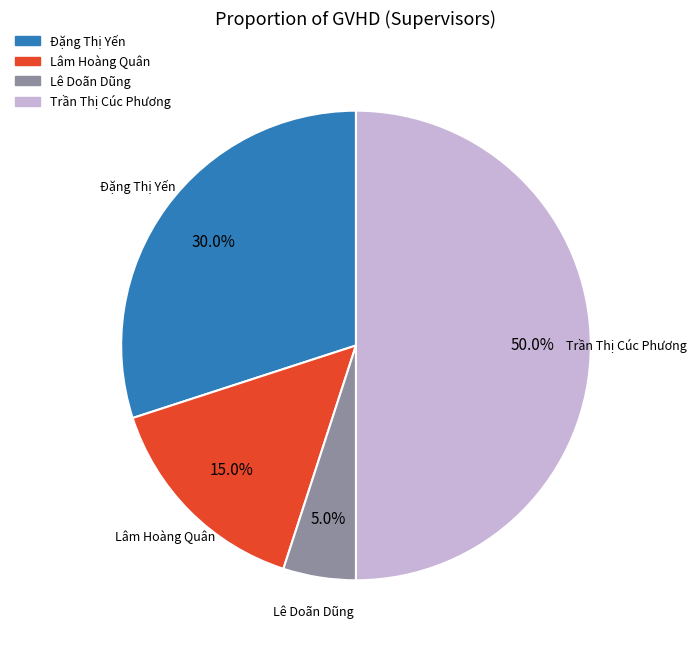

True or false: Đặng Thị Yến accounts for 35% of the total.

False